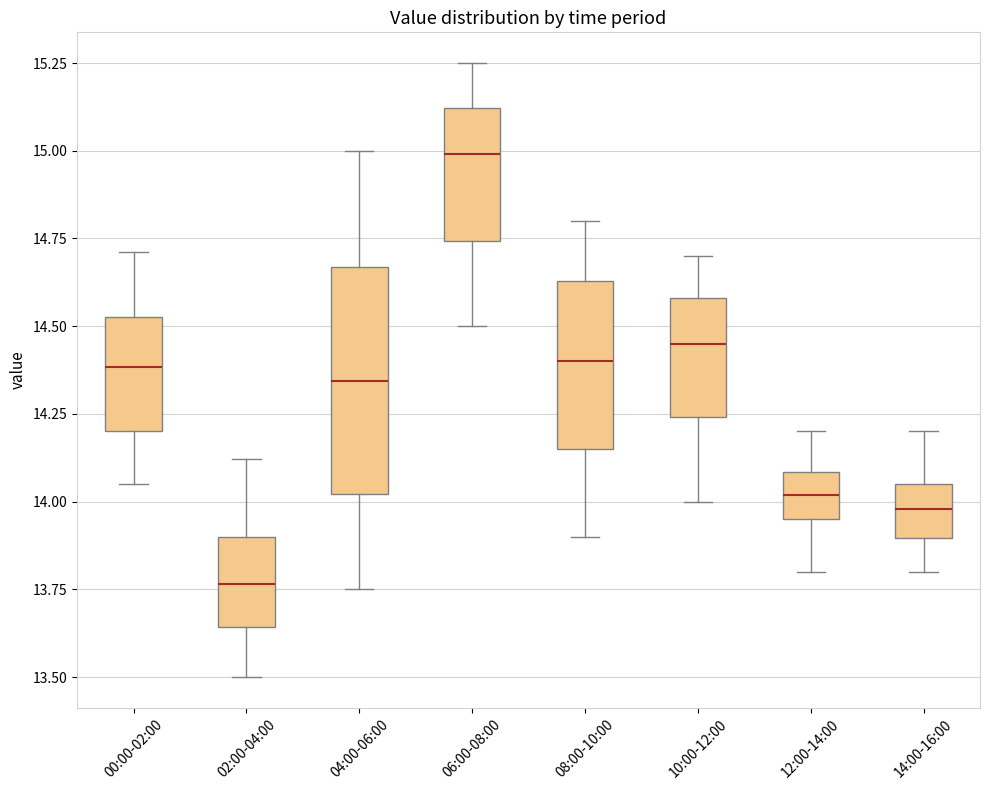

Which box has the highest median line?

06:00-08:00